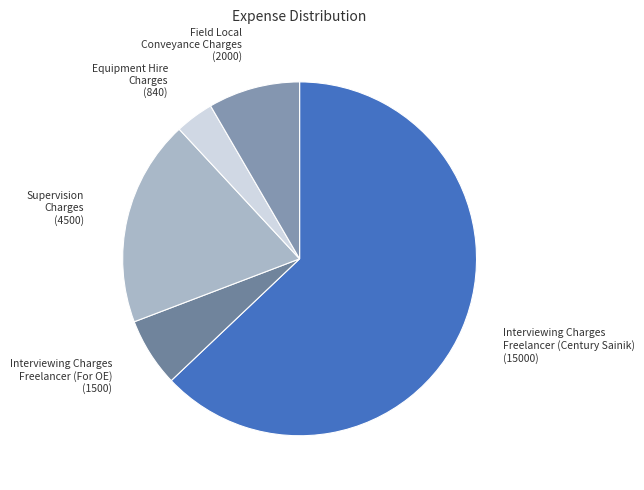

Do Equipment Hire Charges and Supervision Charges together represent more than half of the pie?

No